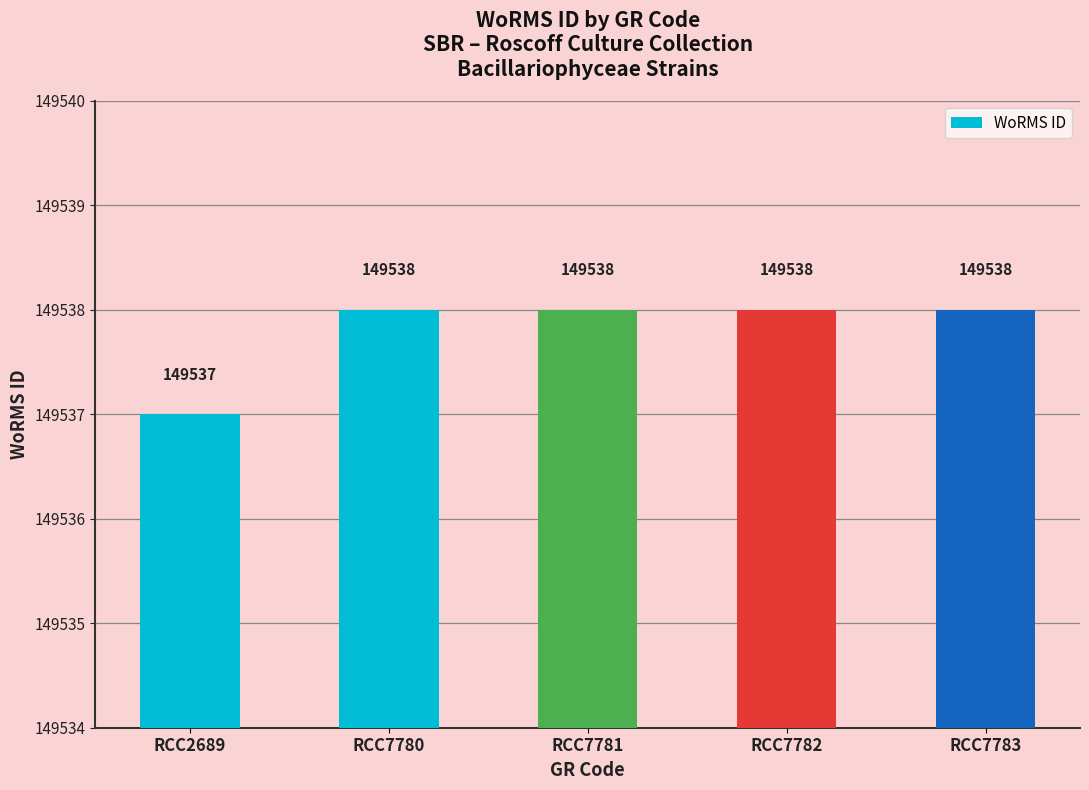

What is the change in value from RCC2689 to RCC7783?

+1